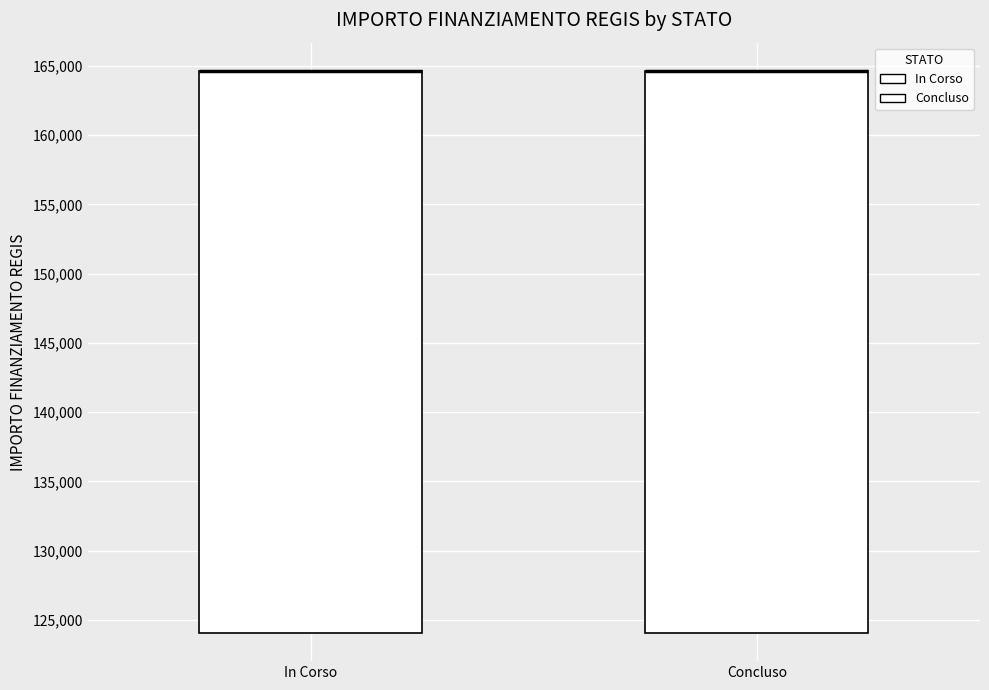

Reading left to right, read every box against the y-axis: the position of its median line, the range the box covers, and the ends of its whiskers. The values are not printed on the chart, so give them approximately, as read against the axis.

In Corso: median 164500 (drawn on the box's upper edge), box 124000 to 164500, whiskers 124000 to 164500
Concluso: median 164500 (drawn on the box's upper edge), box 124000 to 164500, whiskers 124000 to 164500